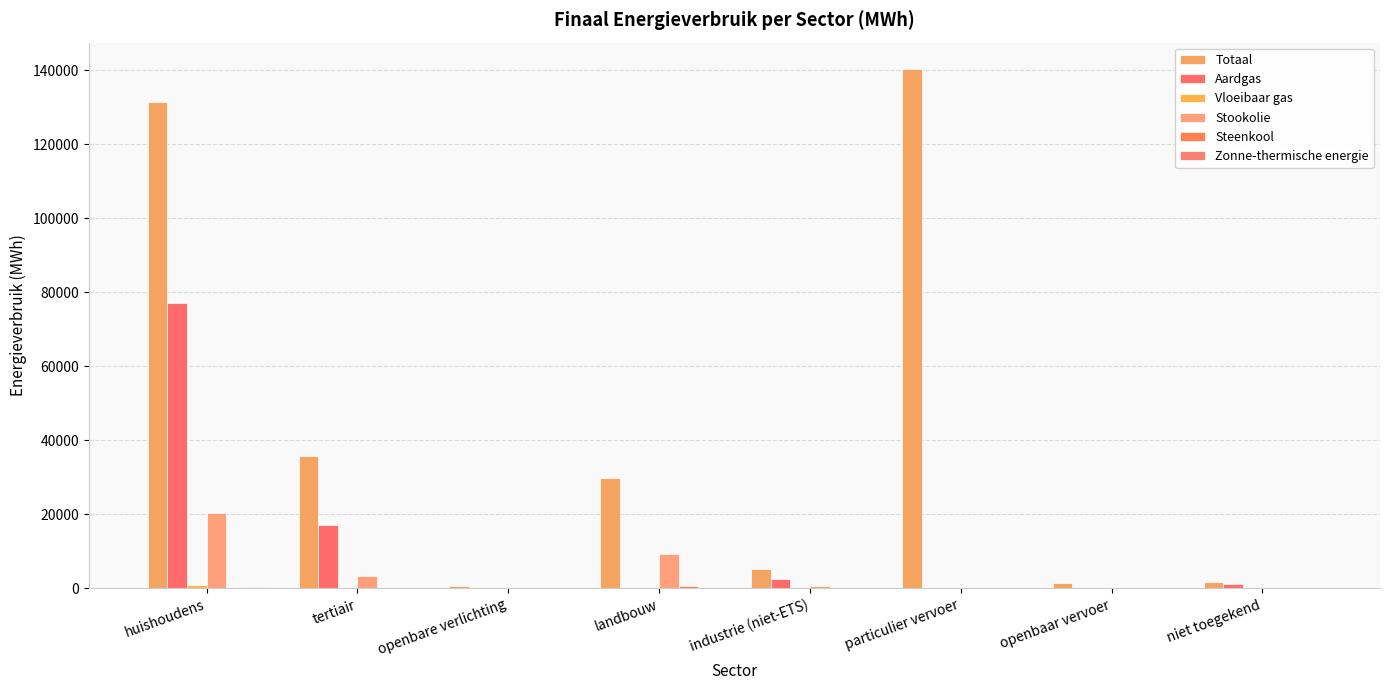

What is the sum of all Zonne-thermische energie values?

268.9